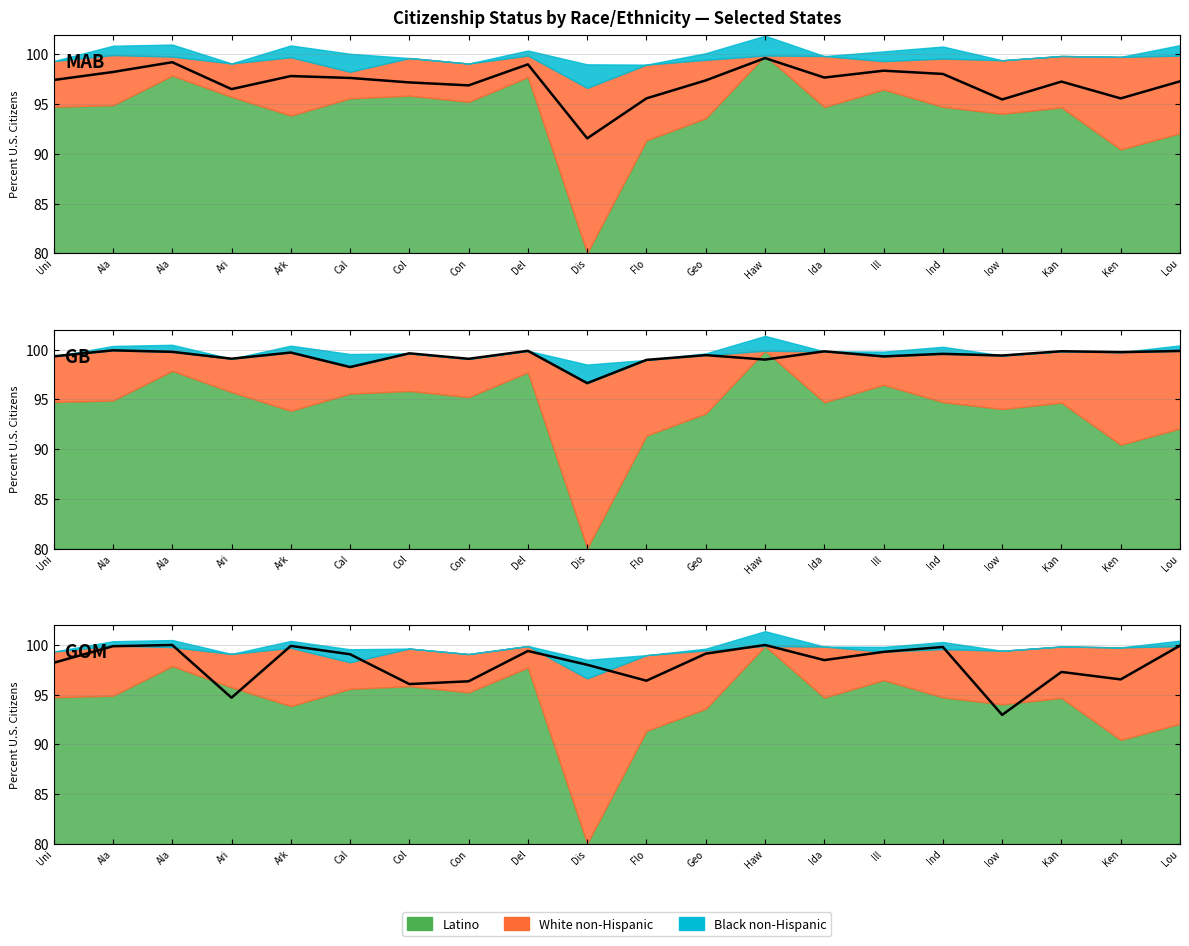

True or false: Black non-Hispanic and White non-Hispanic intersect in this chart.

True